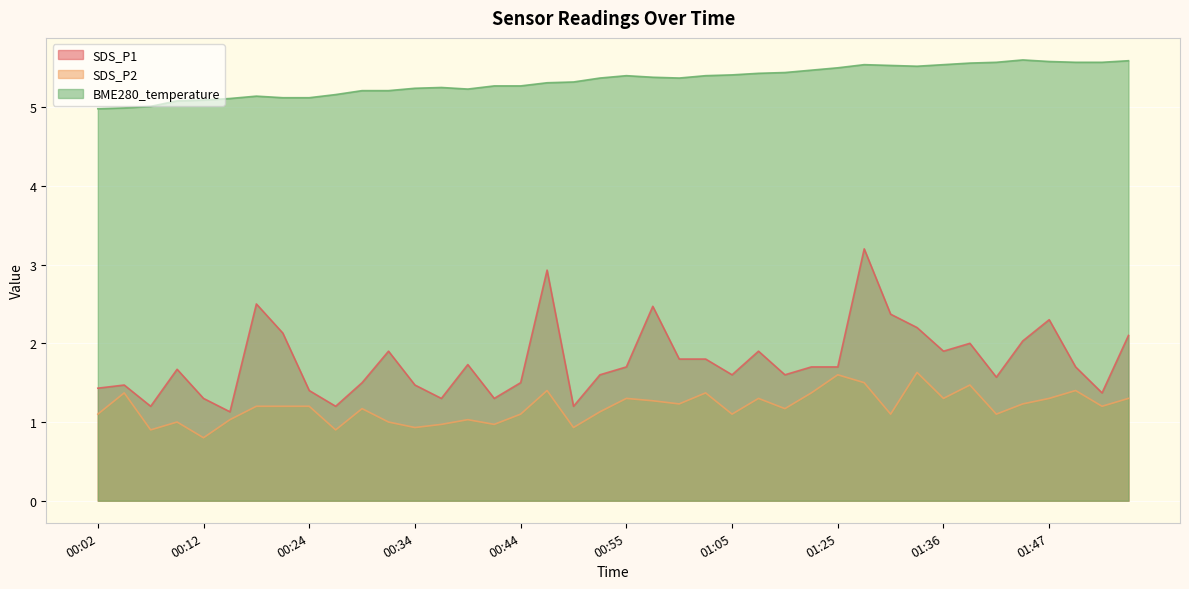

What is the maximum value shown in the chart?

5.6